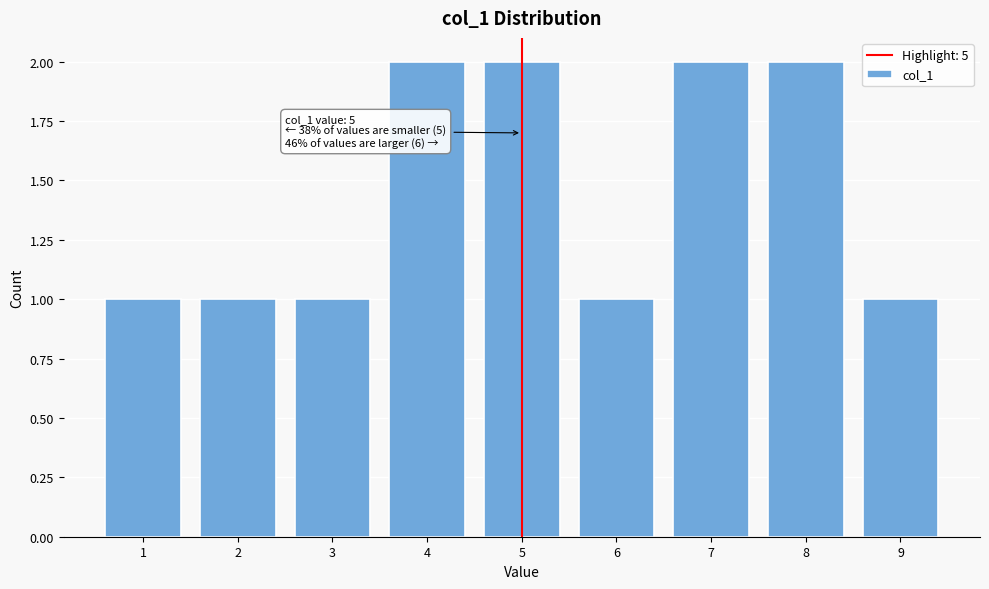

Reading left to right, transcribe all the data shown in this chart.

1=1	2=1	3=1	4=2	5=2	6=1	7=2	8=2	9=1